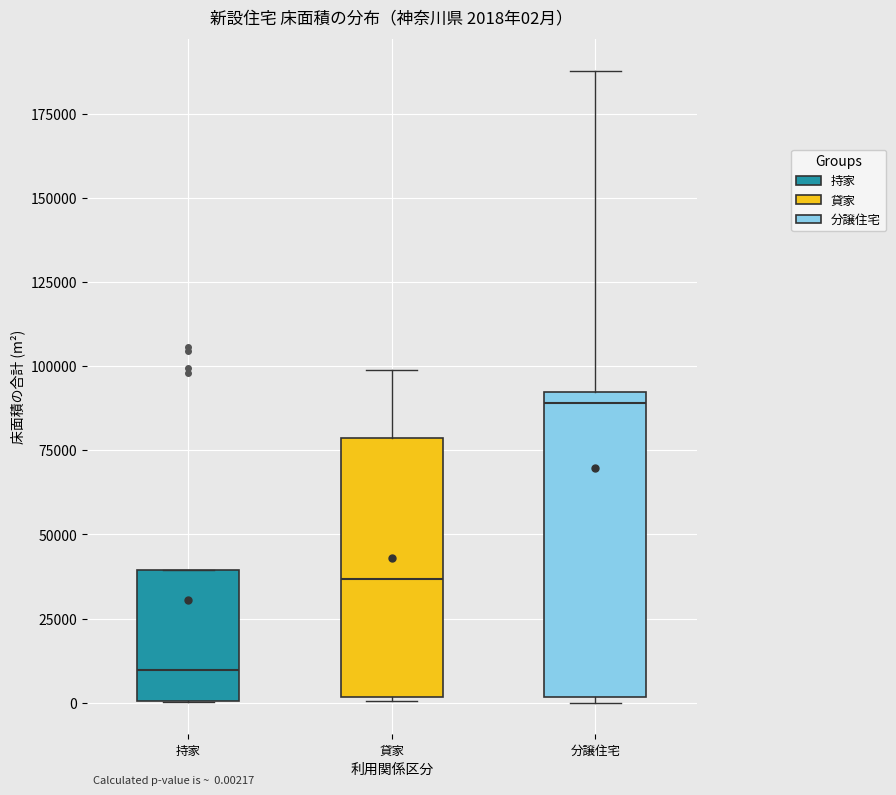

Which box is the tallest, from its lower edge to its upper edge?

分譲住宅